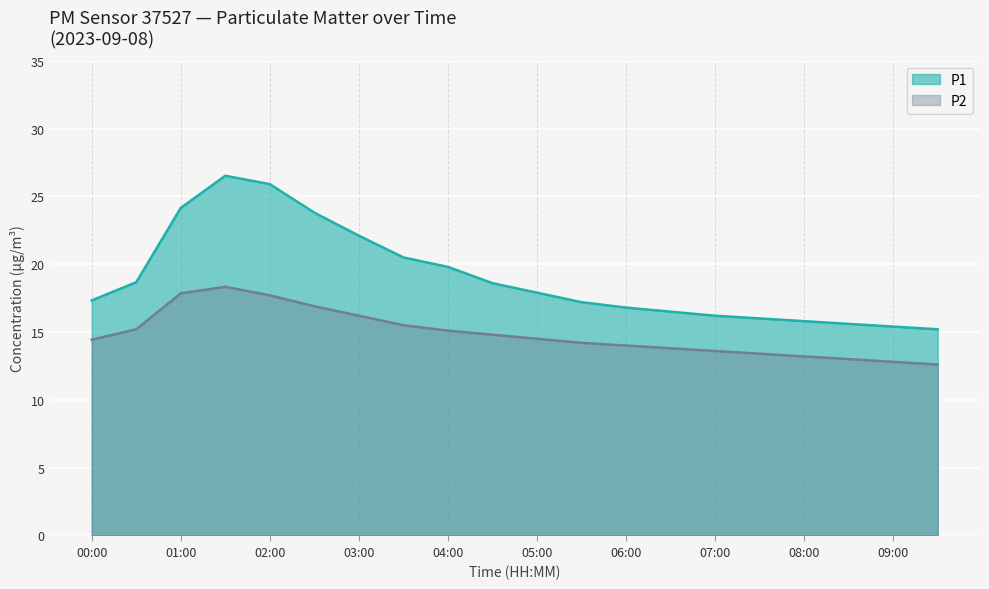

What is the label of the 15th point from the right?

02:30